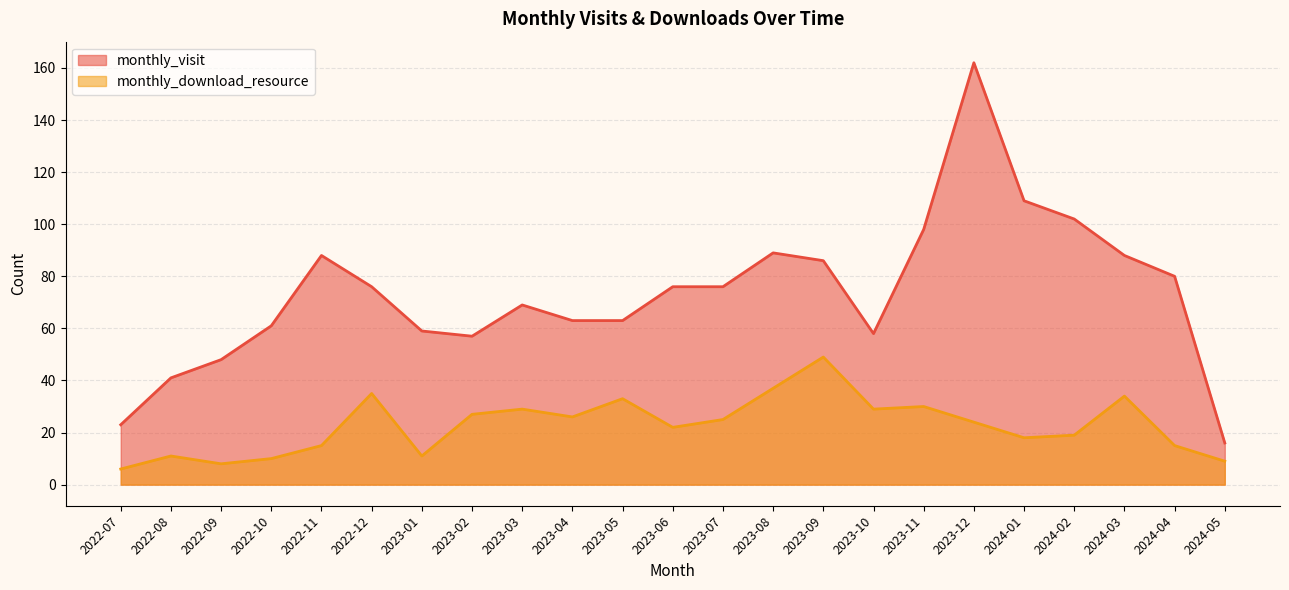

What are all the series names shown in the legend?

monthly_visit, monthly_download_resource